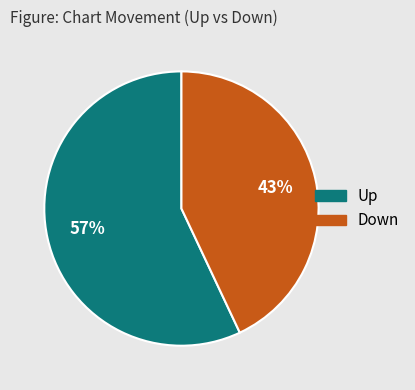

To the nearest percent, what is the difference between the largest and smallest slice percentages?

14%